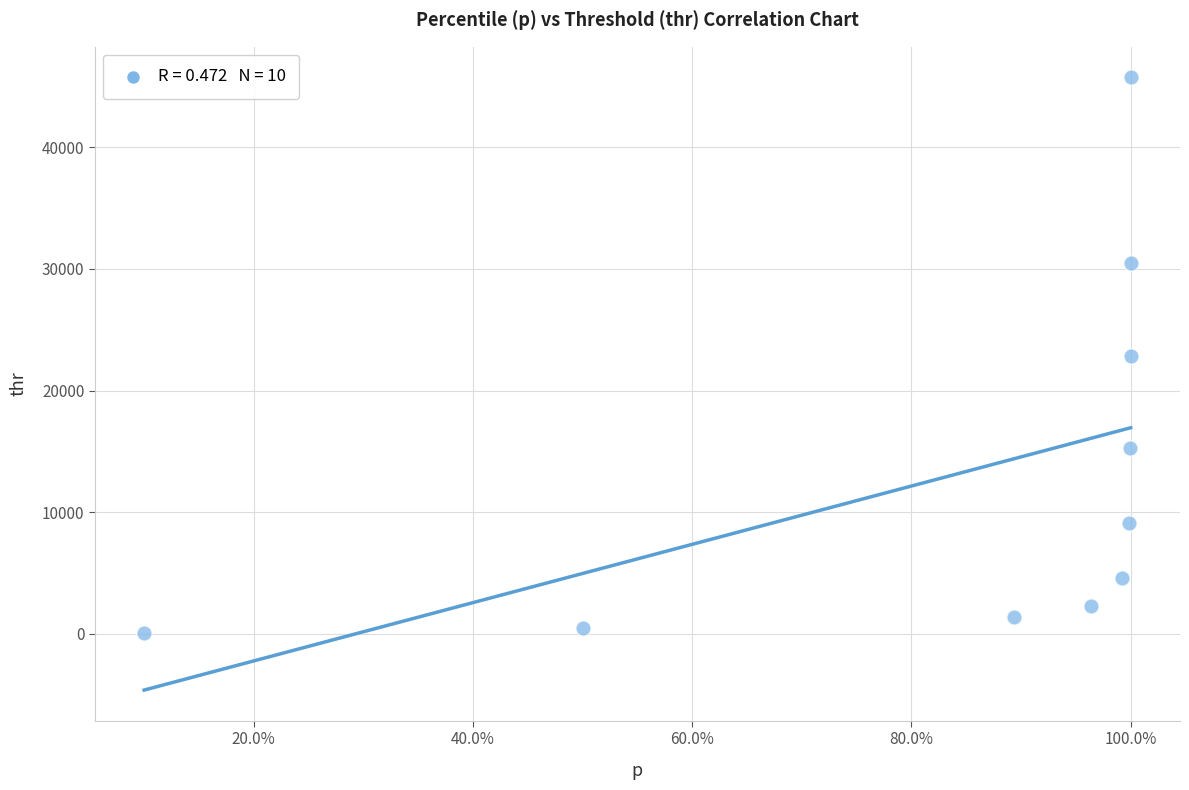

What is the range of Y values (max minus min)?

45655.0